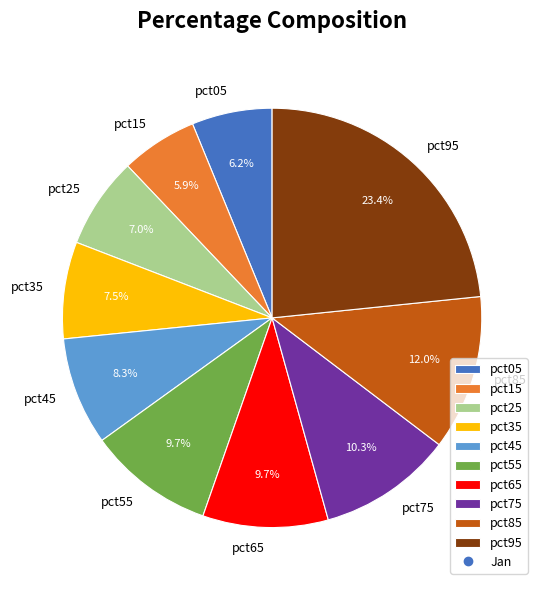

Is pct35 the majority of the pie?

No